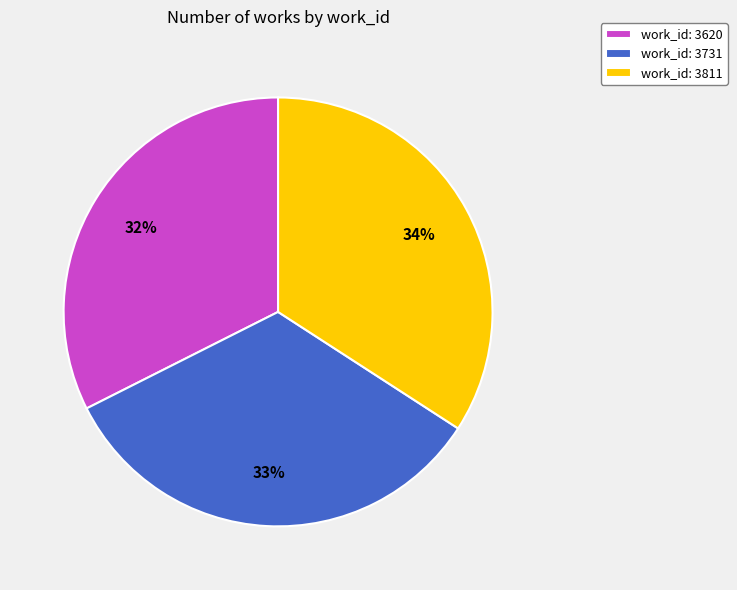

To the nearest percent, what portion does work_id: 3731 represent?

33%